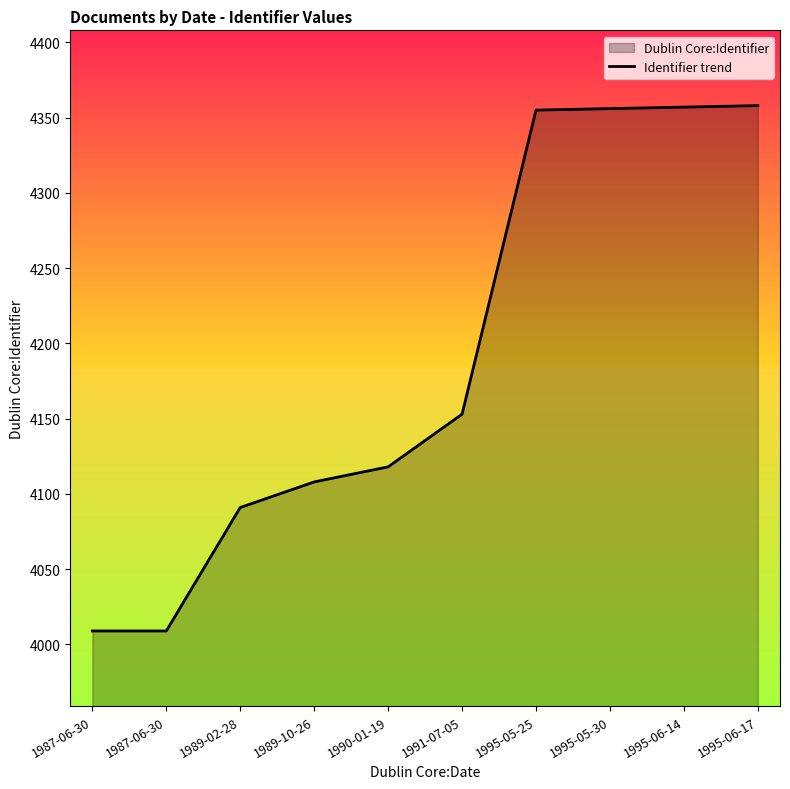

Does the chart display data point markers on the line(s)?

No